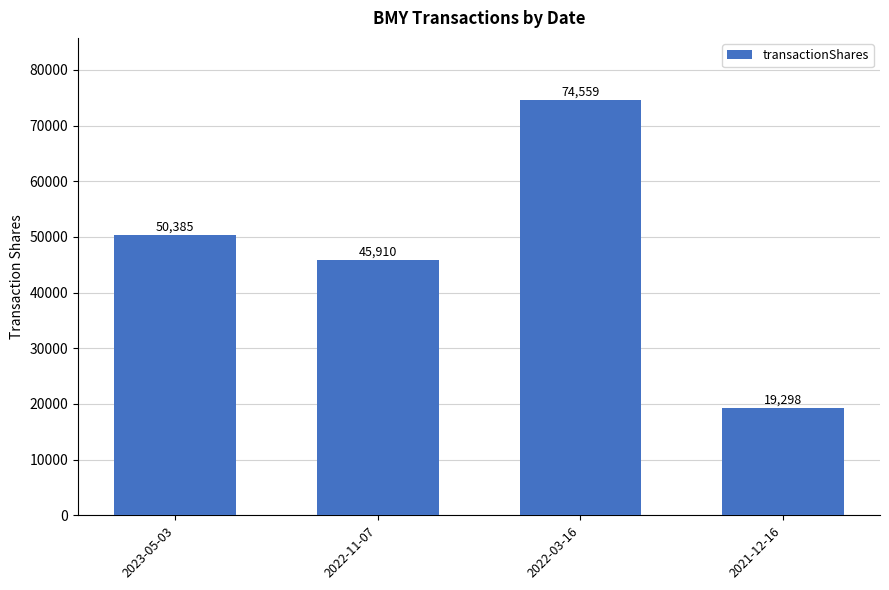

The chart shows a value of 74559 at 2022-03-16. True or false?

True